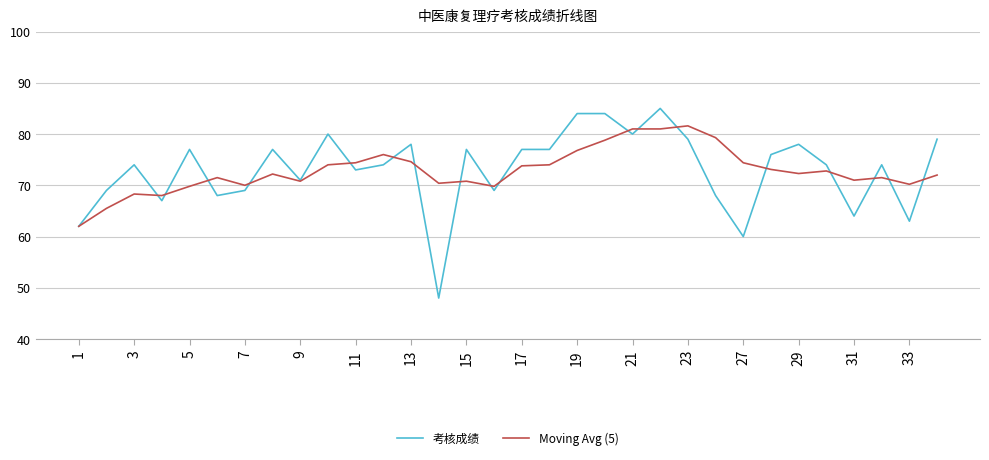

What is the minimum value shown in the chart?

48.0